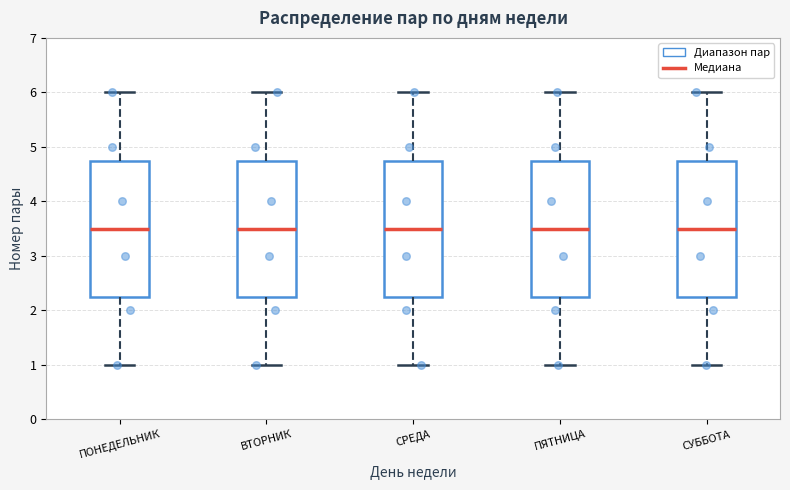

Reading left to right, transcribe this box plot: for each box, give where its median line is, the range the box spans, and where its two whiskers end, as read against the y-axis. The values are not printed on the chart, so give them approximately, as read against the axis.

ПОНЕДЕЛЬНИК: median 3.5, box 2.3 to 4.8, whiskers 1.0 to 6.0
ВТОРНИК: median 3.5, box 2.3 to 4.8, whiskers 1.0 to 6.0
СРЕДА: median 3.5, box 2.3 to 4.8, whiskers 1.0 to 6.0
ПЯТНИЦА: median 3.5, box 2.3 to 4.8, whiskers 1.0 to 6.0
СУББОТА: median 3.5, box 2.3 to 4.8, whiskers 1.0 to 6.0